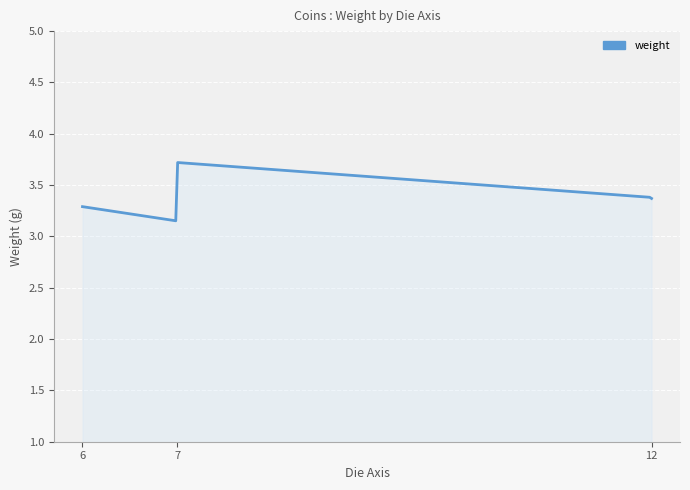

What is the difference between the maximum and minimum values?

0.6